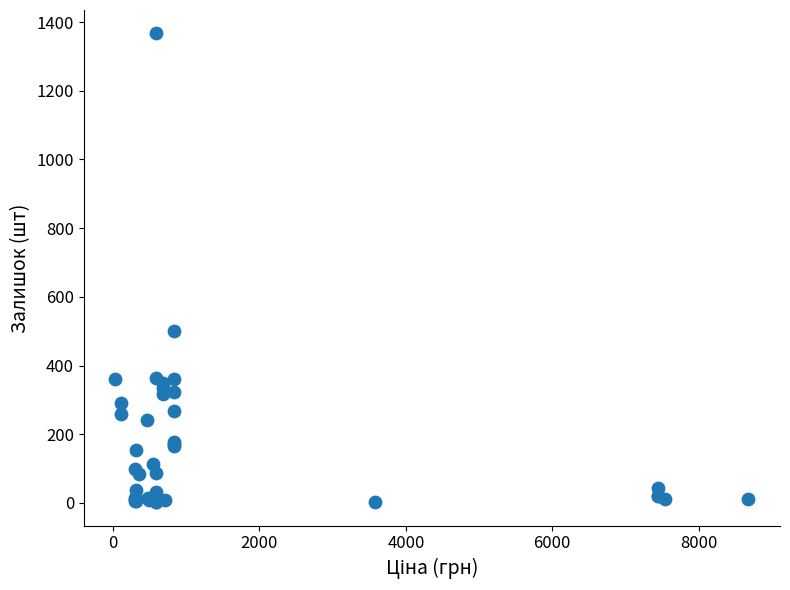

What Y value in the scatter plot is closest to 684?

502